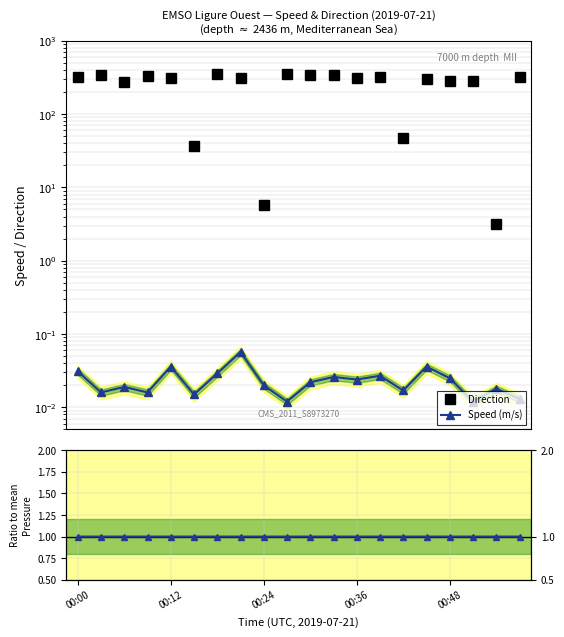

Rank the series at 18 from lowest to highest value.

Speed (m/s), Pressure ratio, Direction